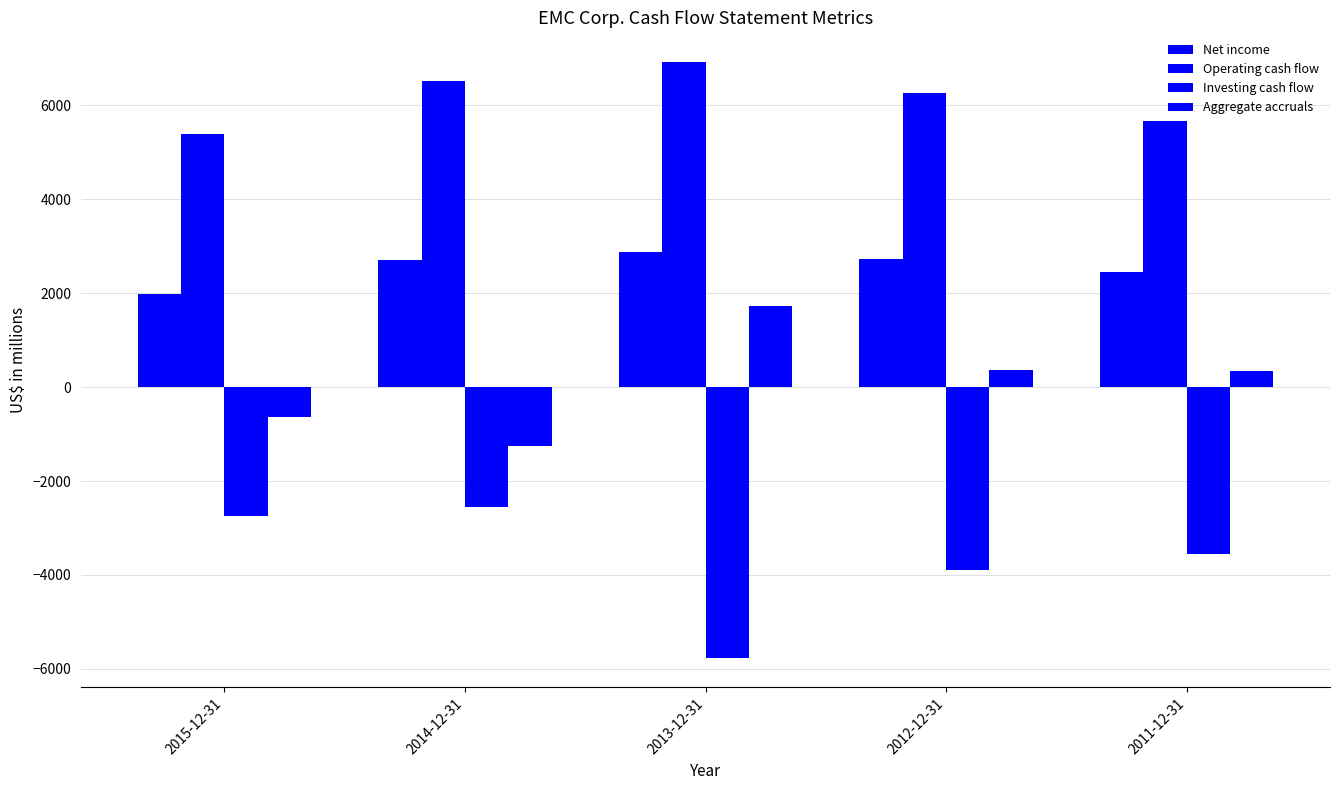

Rank the series by their maximum value, from highest to lowest.

Operating cash flow, Net income, Aggregate accruals, Investing cash flow